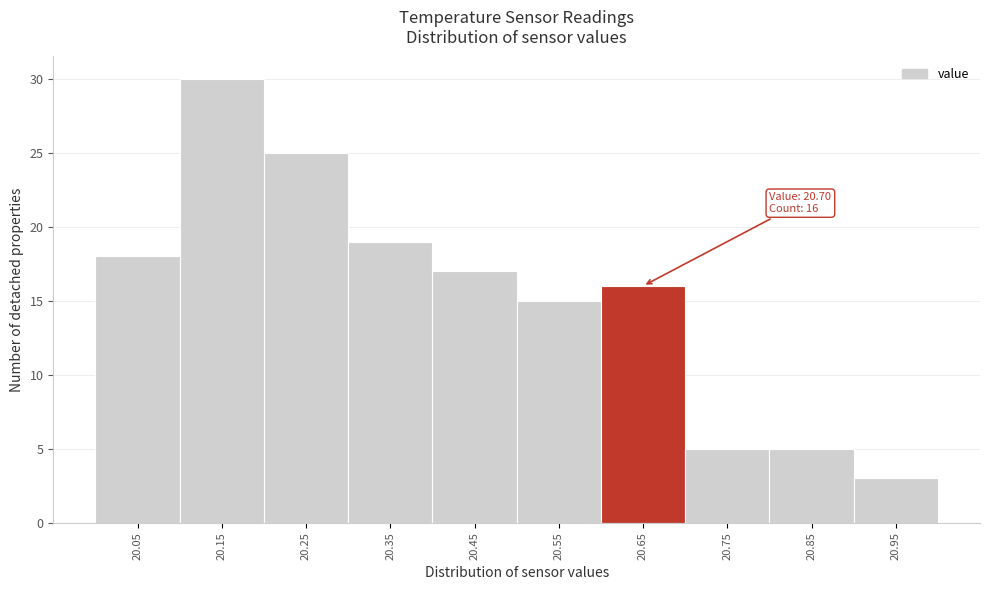

Reading right to left, what are all the values shown in this chart?

20.95=3	20.85=5	20.75=5	20.65=16	20.55=15	20.45=17	20.35=19	20.25=25	20.15=30	20.05=18